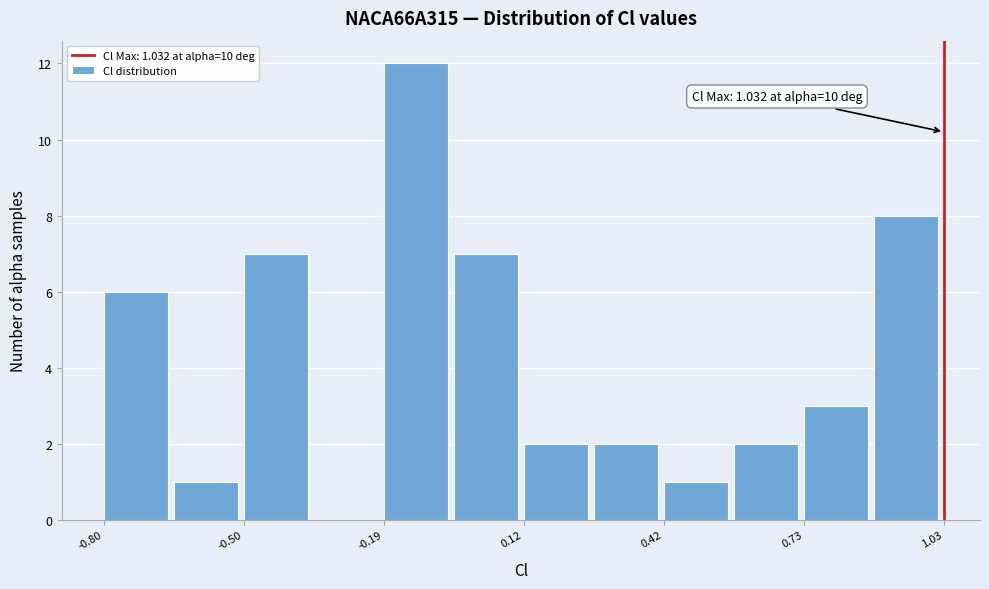

Around what value on the x-axis is the tallest bar? Give the approximate position of its centre, as read against the axis.

-0.10